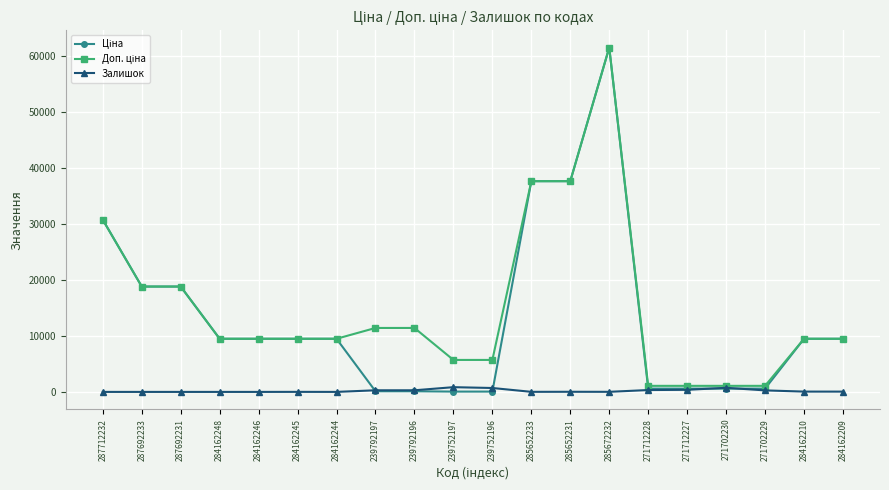

The value of Залишок at 284162246 is 0.0. True or false?

True